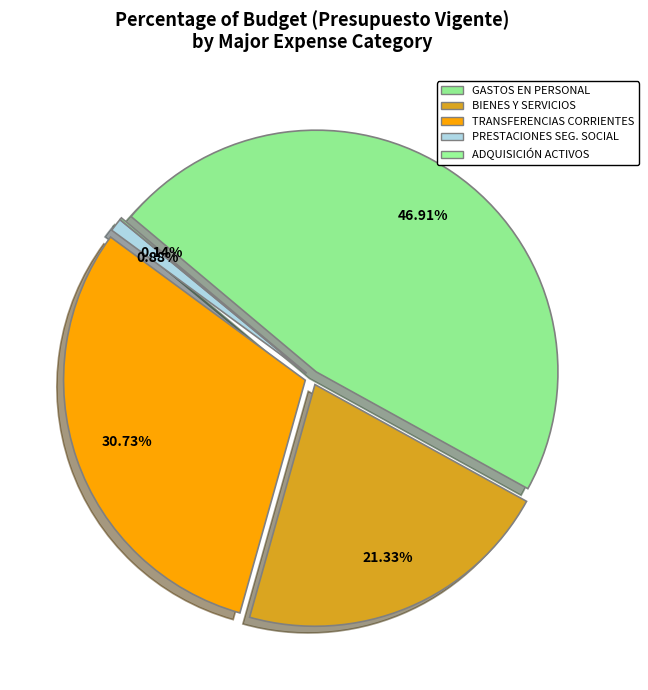

To the nearest percent, what is the difference between the GASTOS EN PERSONAL and PRESTACIONES DE SEGURIDAD SOCIAL slice percentages?

46%